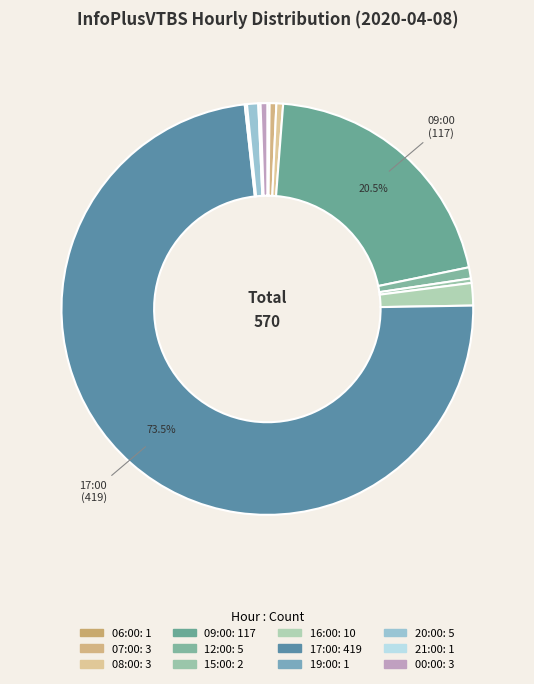

True or false: 08:00 accounts for 1% of the total.

True